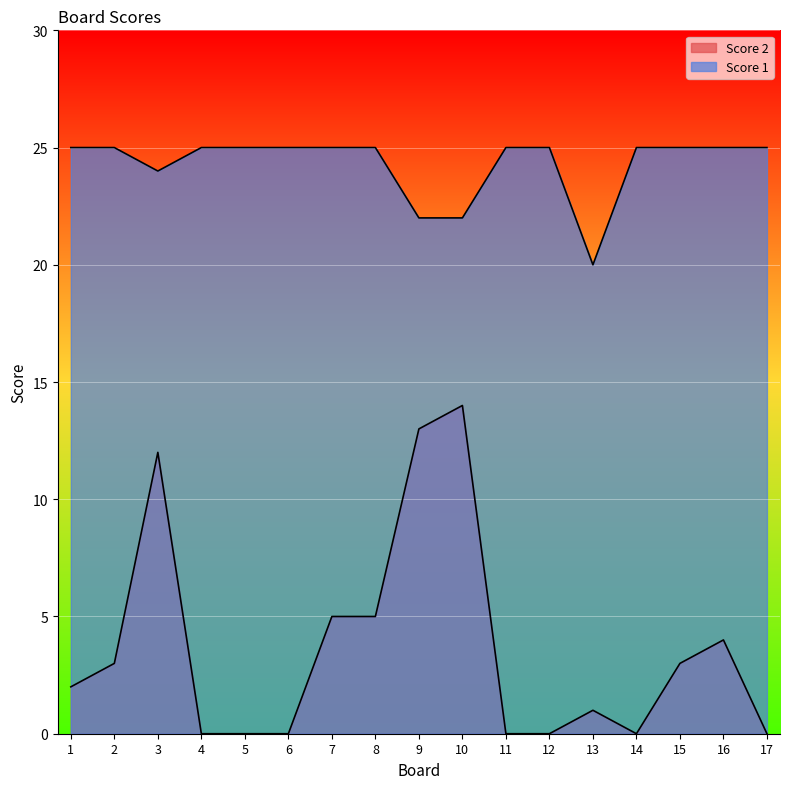

Is it true that Score 2 equals -5 at 17?

False